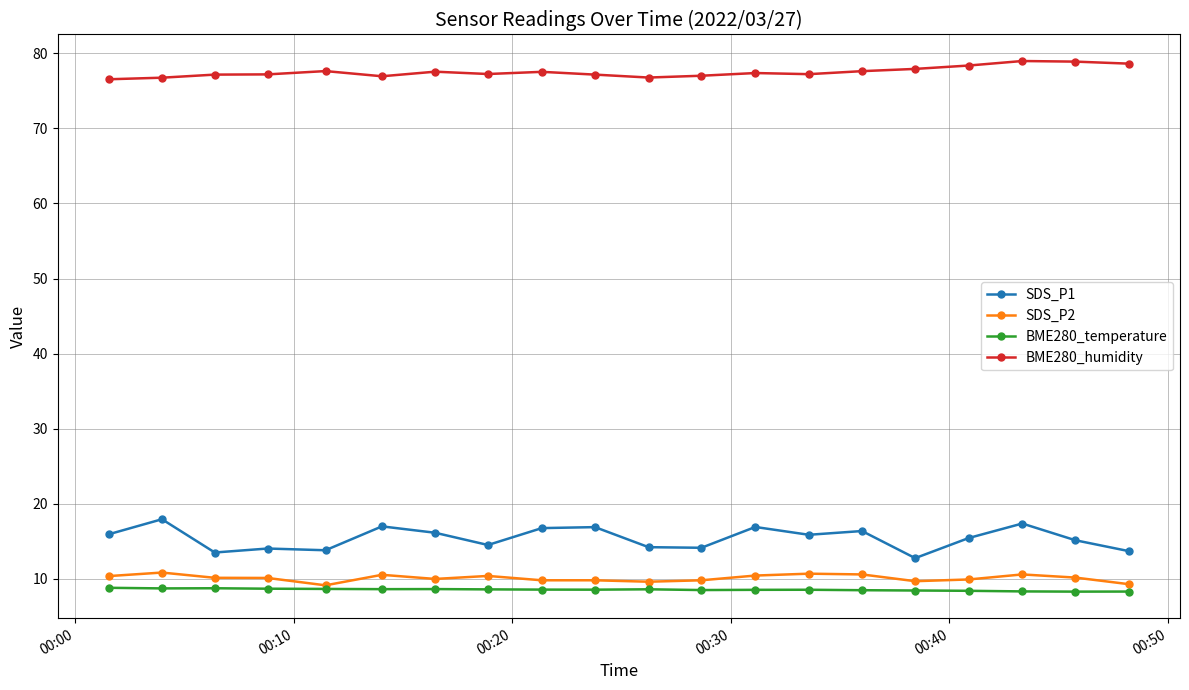

True or false: SDS_P1 and BME280_temperature intersect in this chart.

False